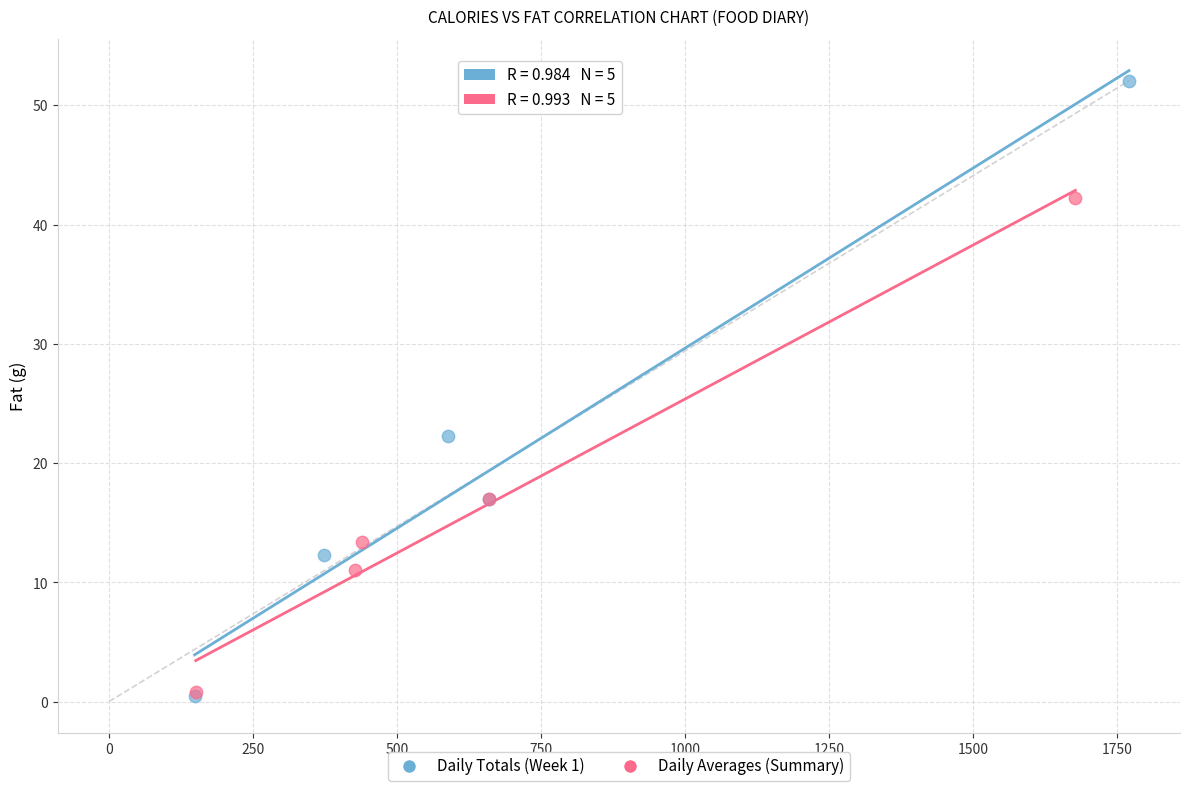

Which series has the largest Y range (max minus min)?

Daily Totals (Week 1)